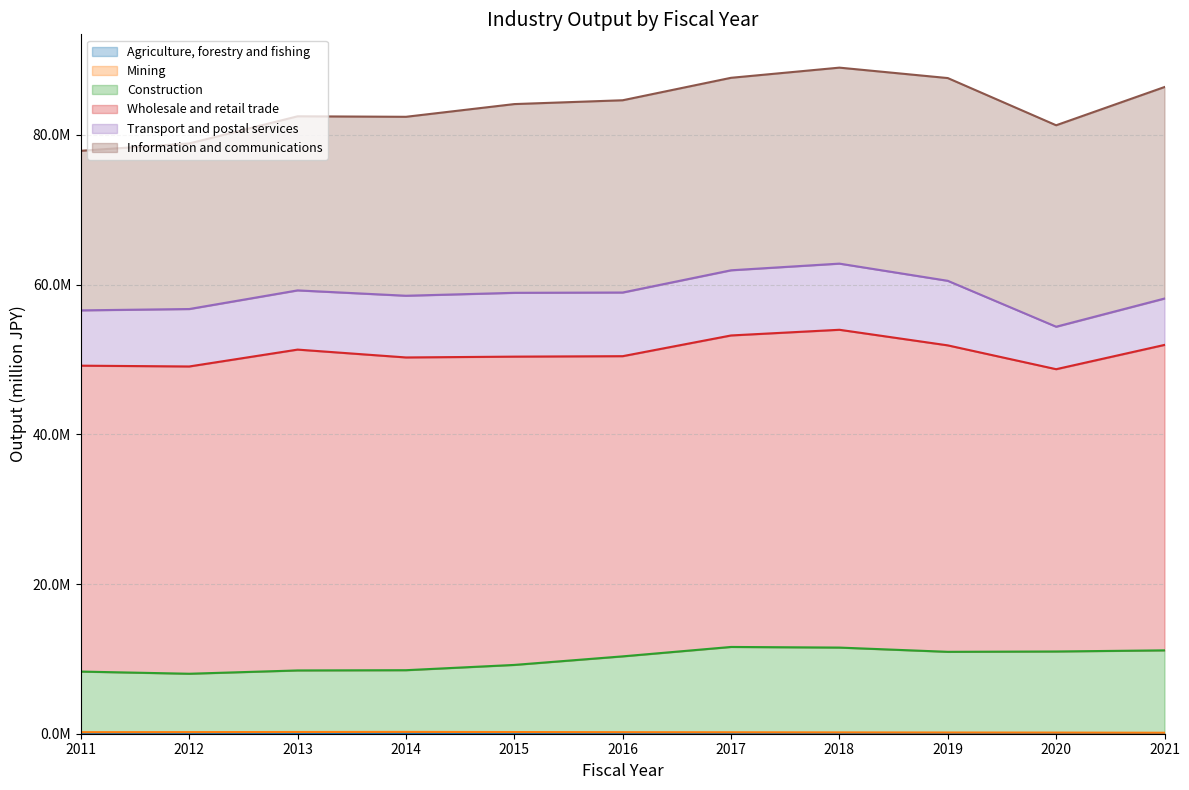

True or false: Mining has a value of 110605 at 2019.

False